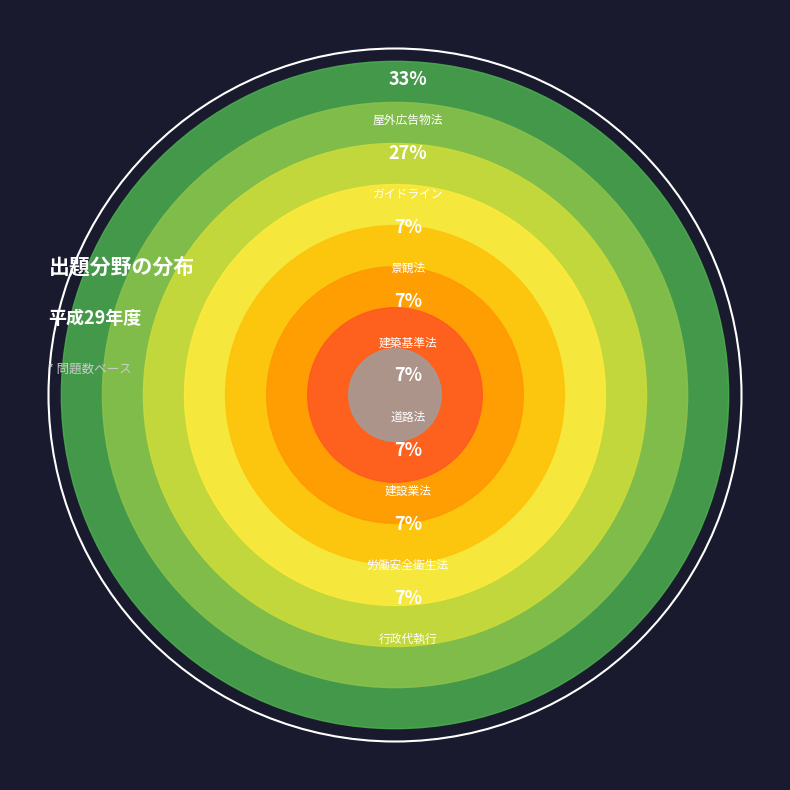

True or false: 屋外広告物法 accounts for 42% of the total.

False